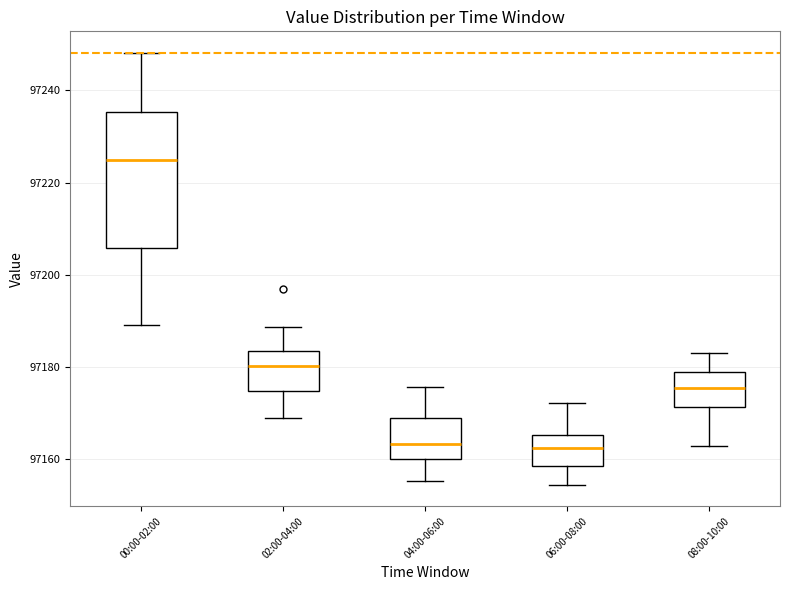

Reading left to right, read every box against the y-axis: the position of its median line, the range the box covers, and the ends of its whiskers. The values are not printed on the chart, so give them approximately, as read against the axis.

00:00-02:00: median 97224, box 97206 to 97236, whiskers 97190 to 97248
02:00-04:00: median 97180, box 97174 to 97184, whiskers 97168 to 97188
04:00-06:00: median 97164, box 97160 to 97168, whiskers 97156 to 97176
06:00-08:00: median 97162, box 97158 to 97166, whiskers 97154 to 97172
08:00-10:00: median 97176, box 97172 to 97178, whiskers 97162 to 97182